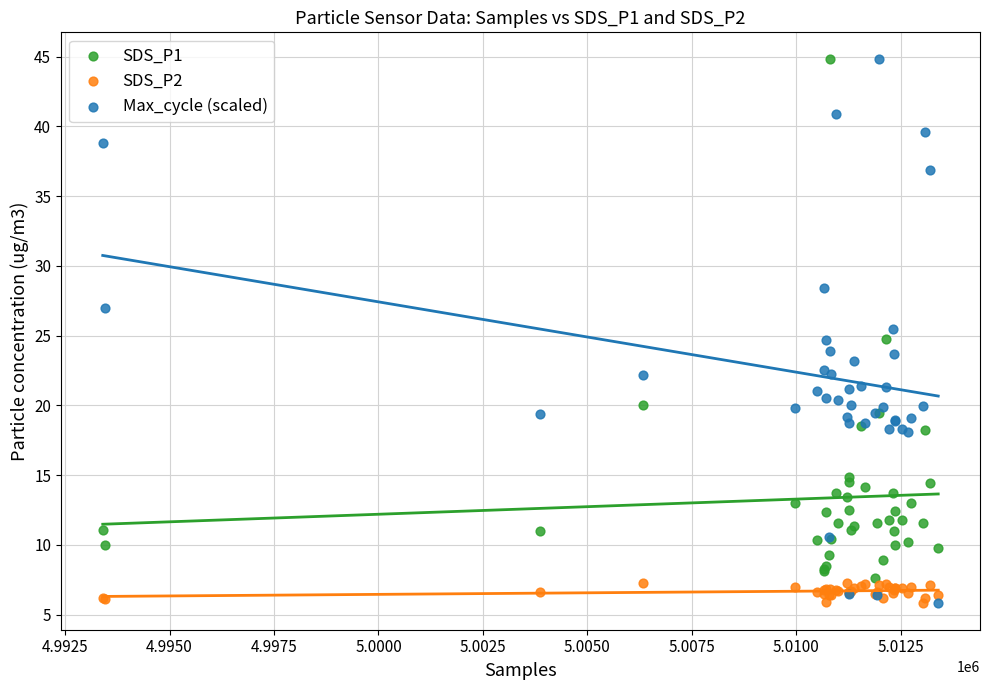

What are all the series names shown in the legend?

SDS_P1, SDS_P2, Max_cycle (scaled)